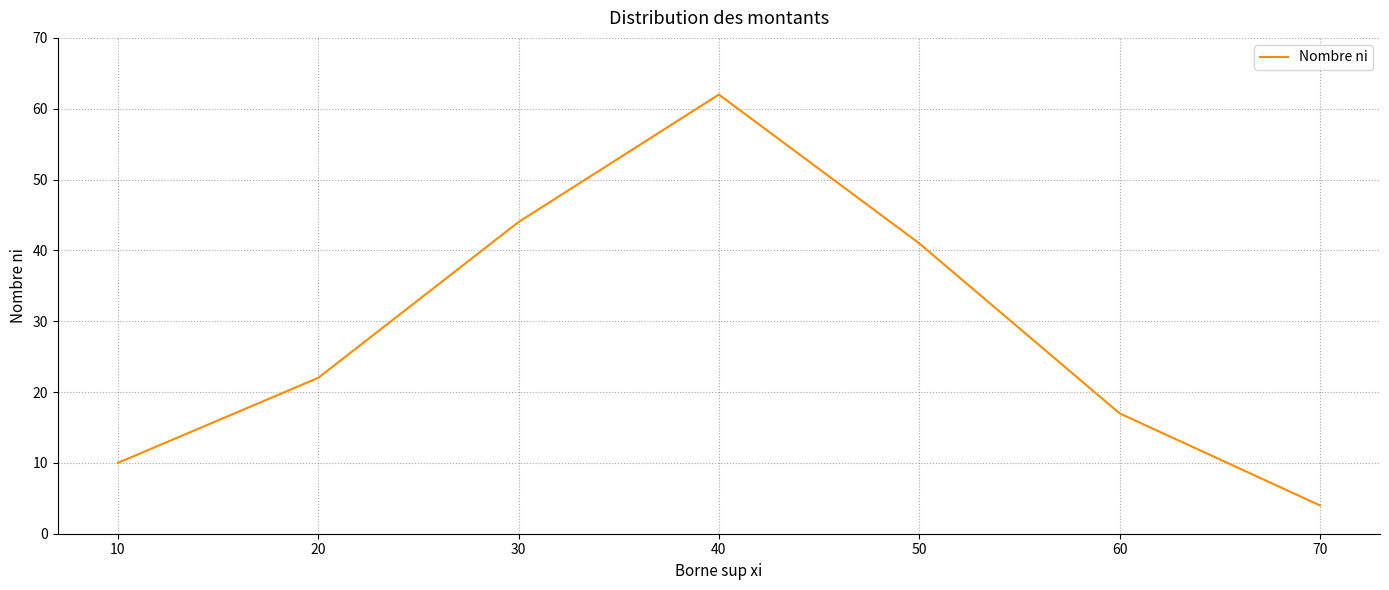

Reading left to right, extract all data points from this chart.

10	22	44	62	41	17	4